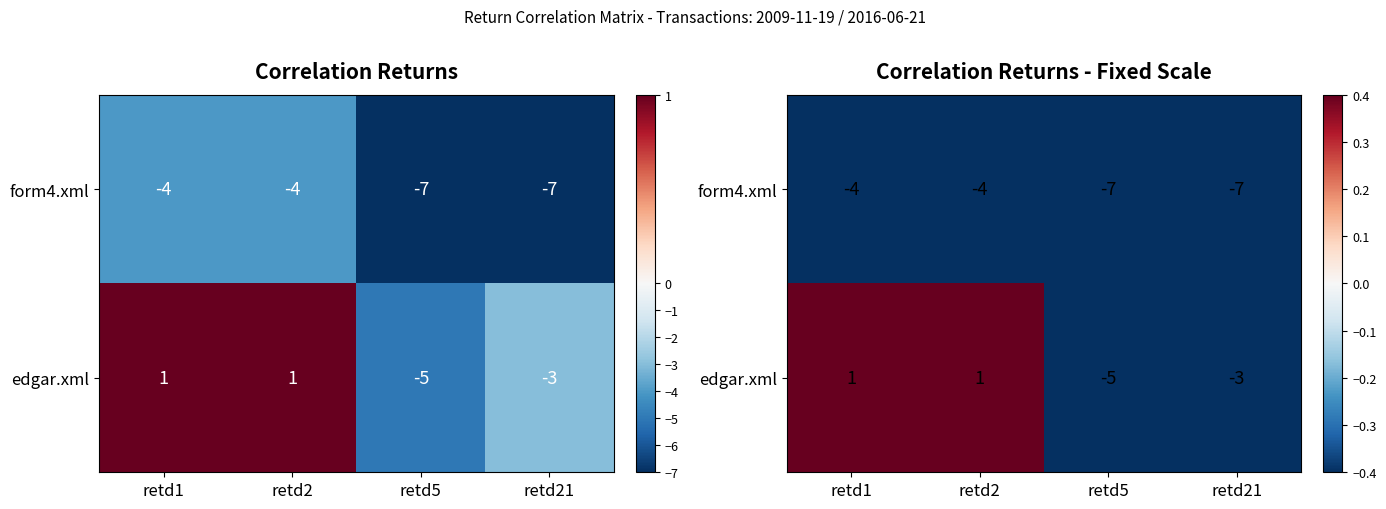

Is it true that form4.xml equals -2 at retd1?

False